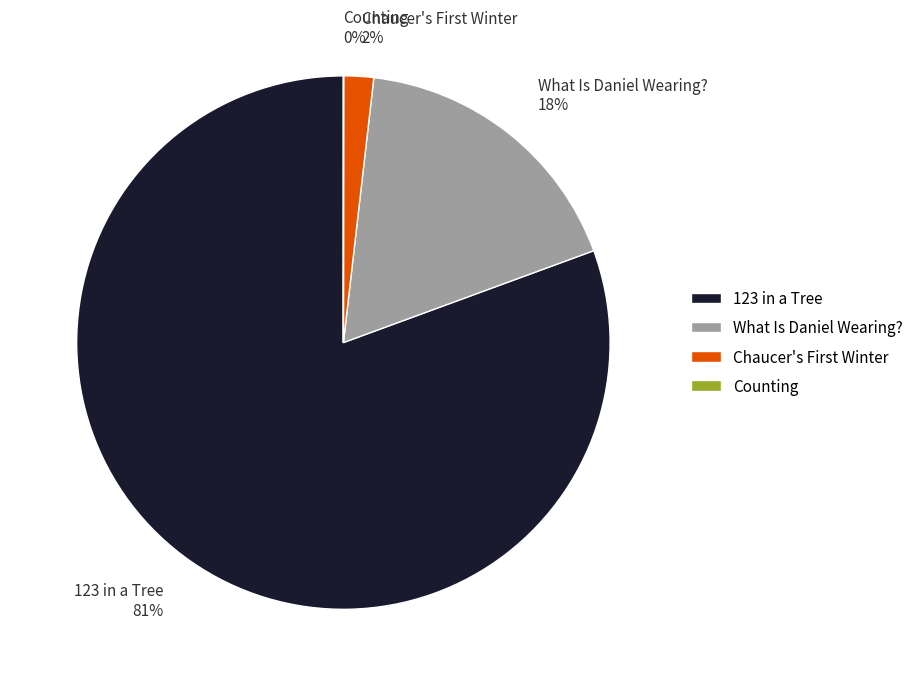

To the nearest percent, what portion does What Is Daniel Wearing? 18% represent?

18%